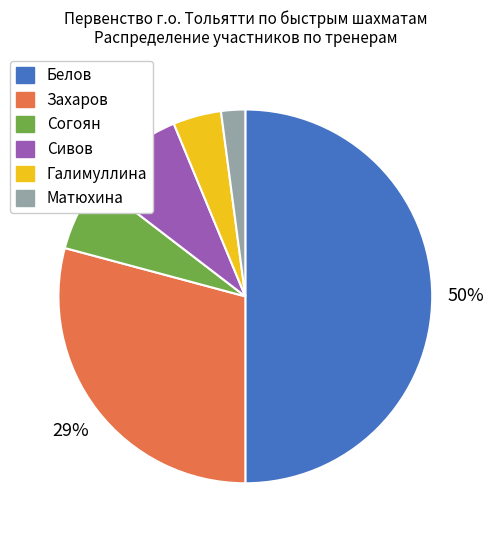

To the nearest percent, what is the average slice percentage?

17%